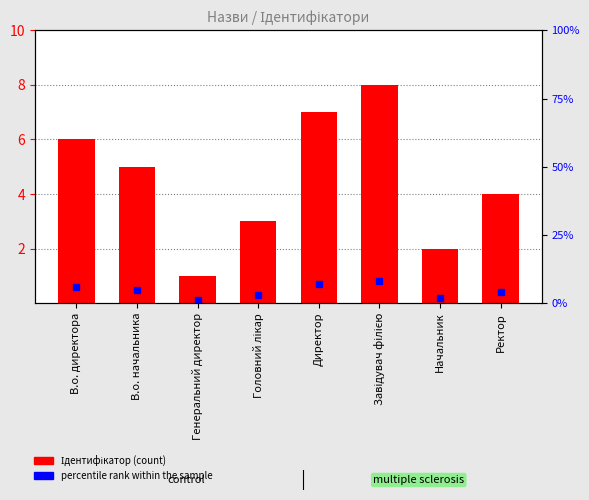

What is the average value of the percentile rank series?

0.5